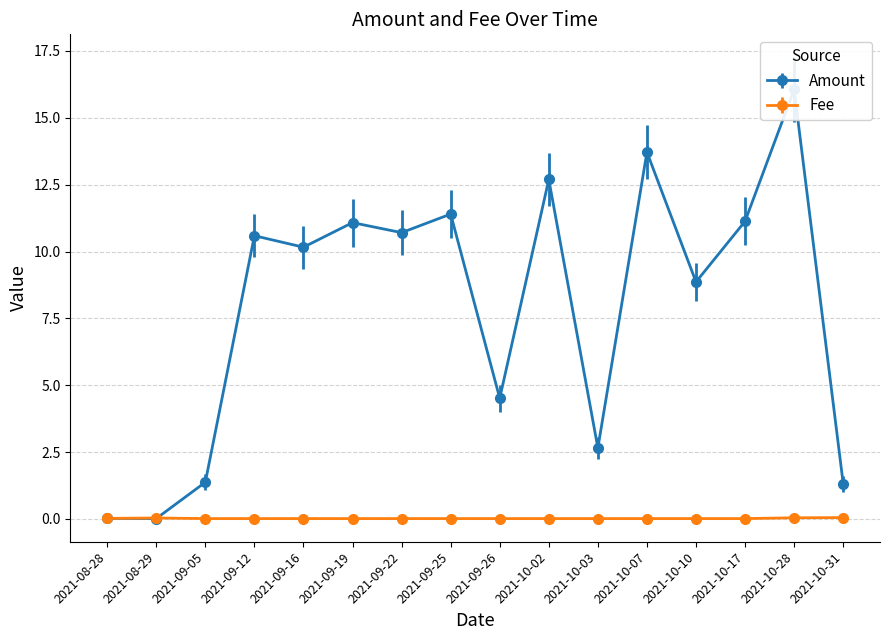

What is the total value across all series at 2021-08-29?

0.1